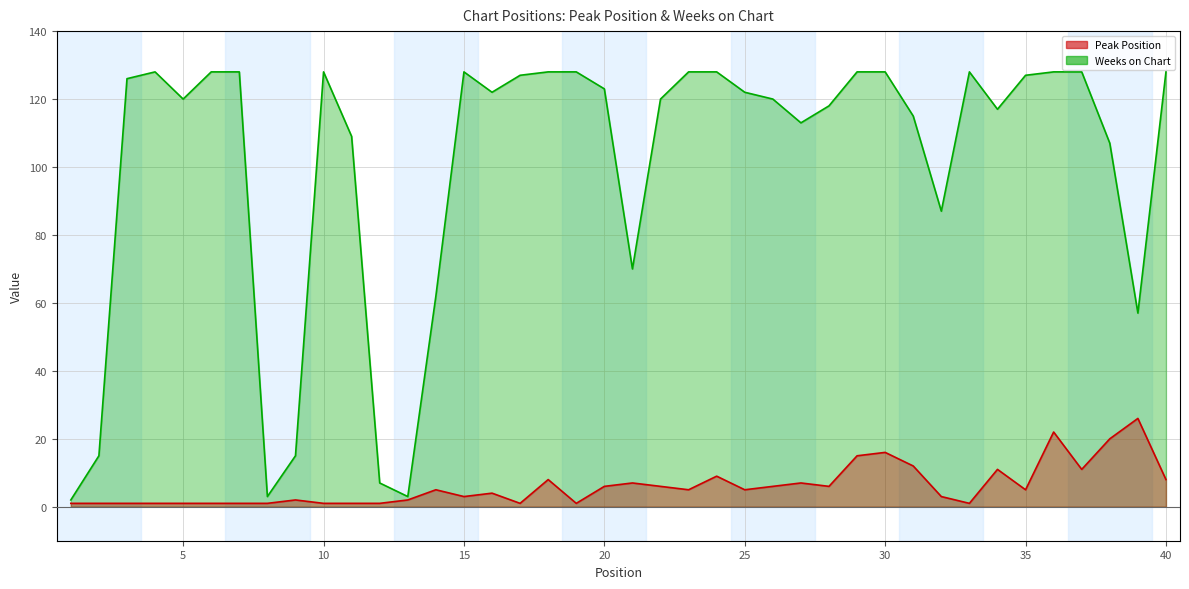

In Peak Position, how many points are lower than both neighbors (excluding endpoints)?

9